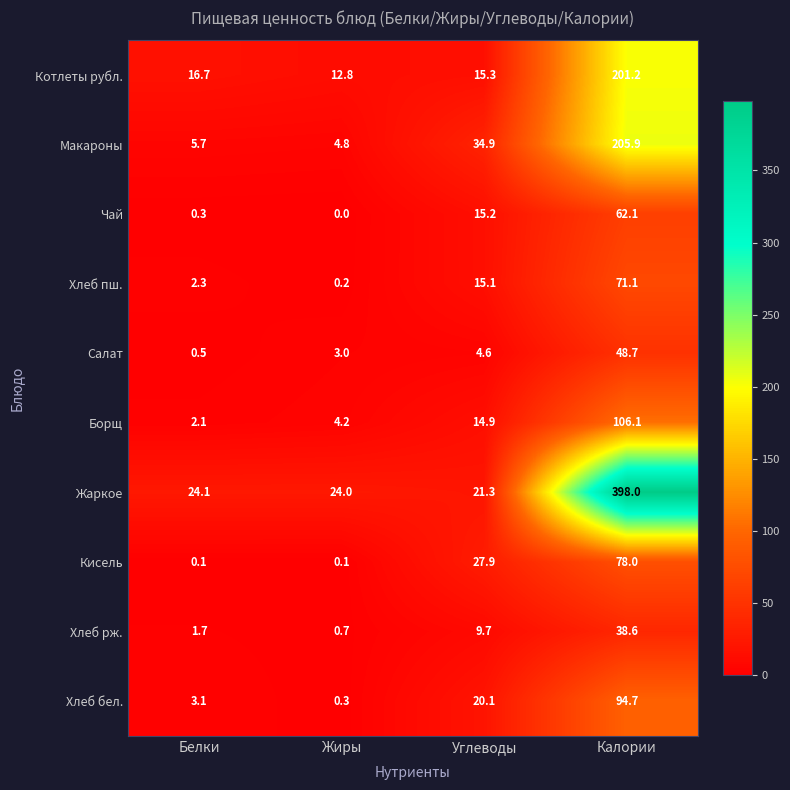

The value of Хлеб пш. at Белки is 0.5. True or false?

False